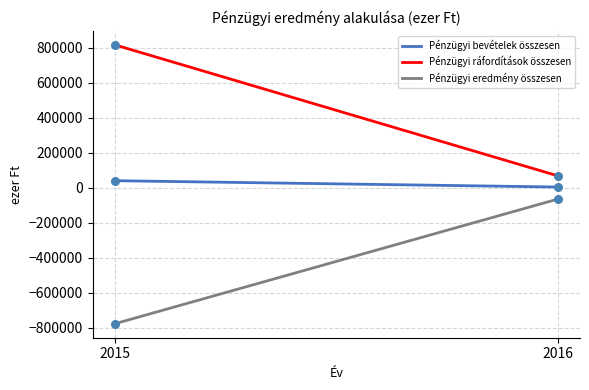

What is the total value across all series at 2015?

82361.7